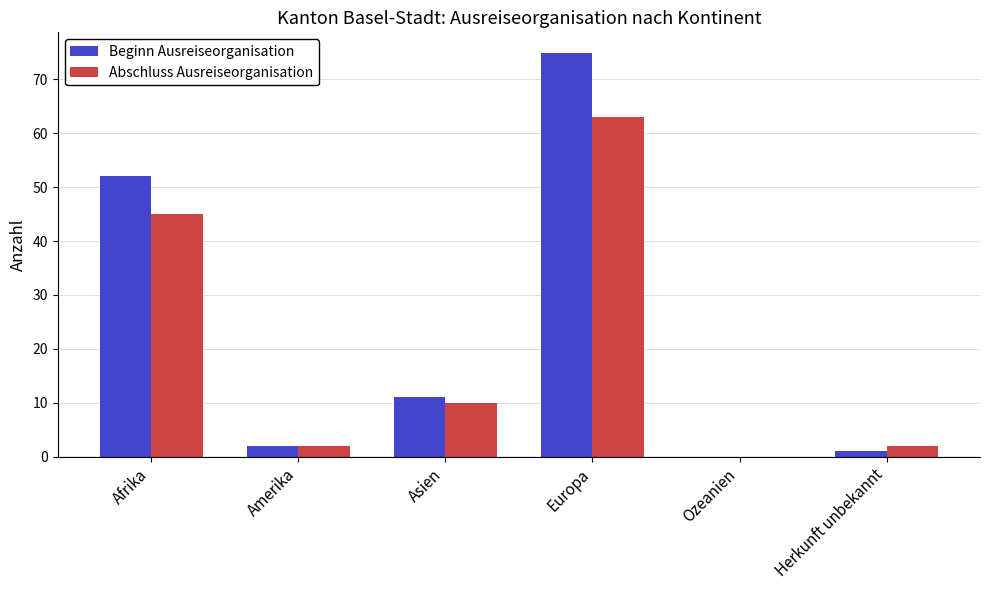

What are all the series names shown in the legend?

Beginn Ausreiseorganisation, Abschluss Ausreiseorganisation